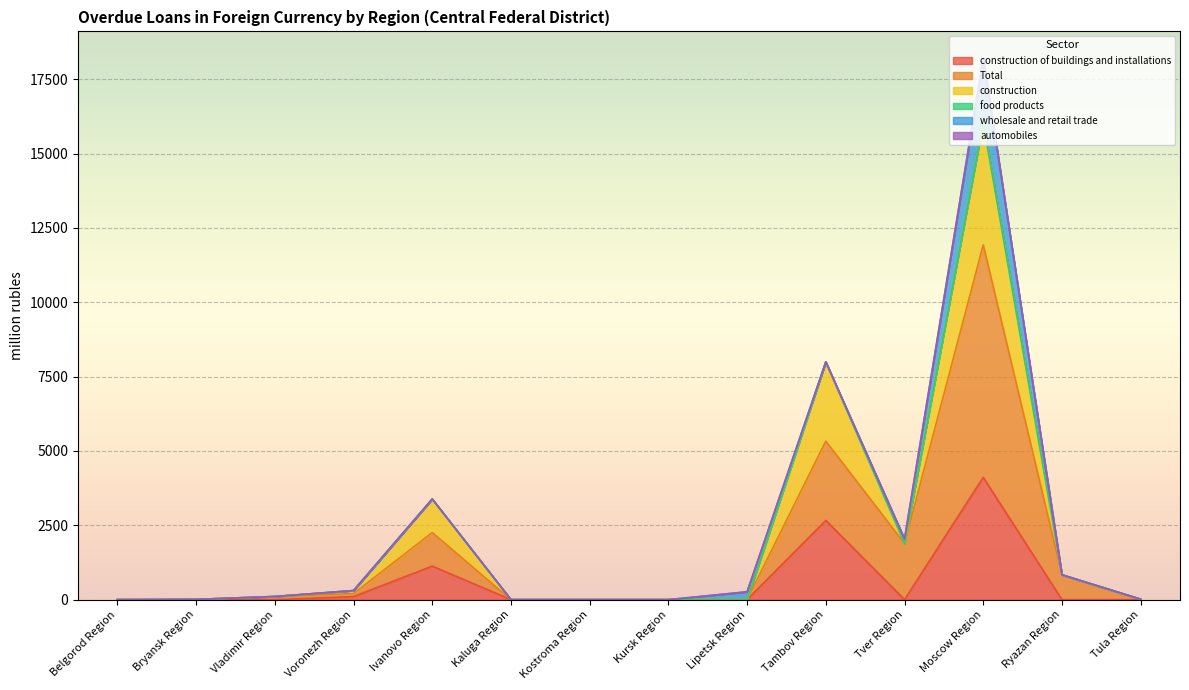

What position from the right is Ivanovo Region?

10